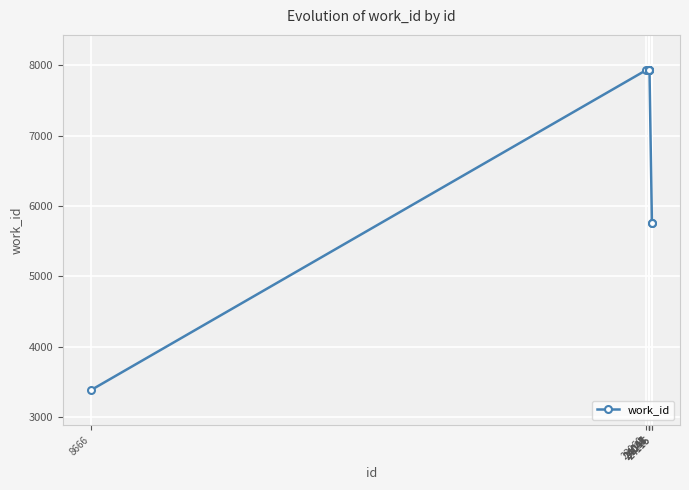

The chart shows a value of 9390 at 24115. True or false?

False